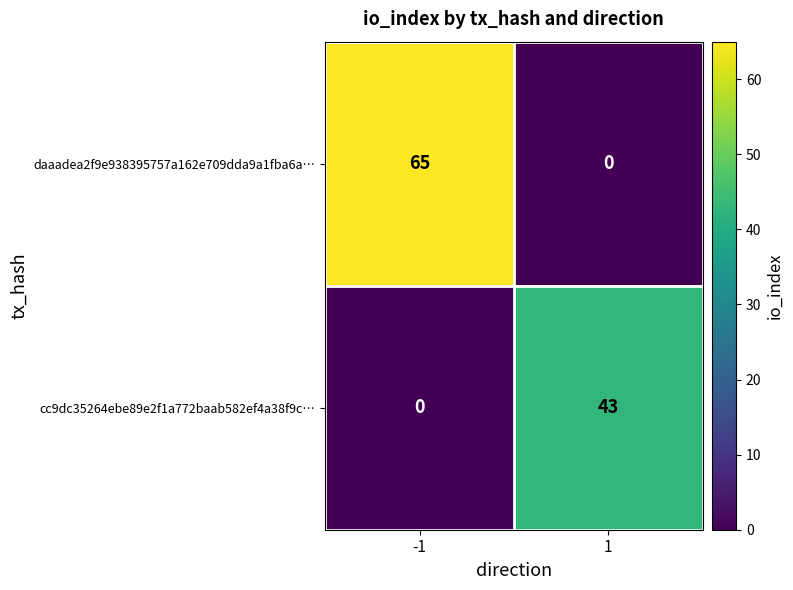

Is it true that cc9dc35264ebe89e2f1a772baab582ef4a38f9c… equals -15 at -1?

False